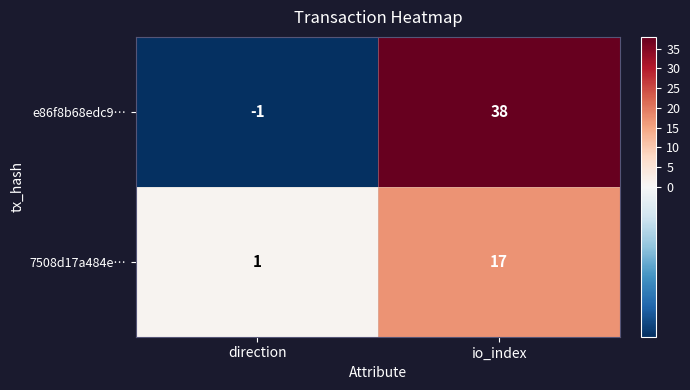

Rank the series at direction from lowest to highest value.

e86f8b68edc9…, 7508d17a484e…